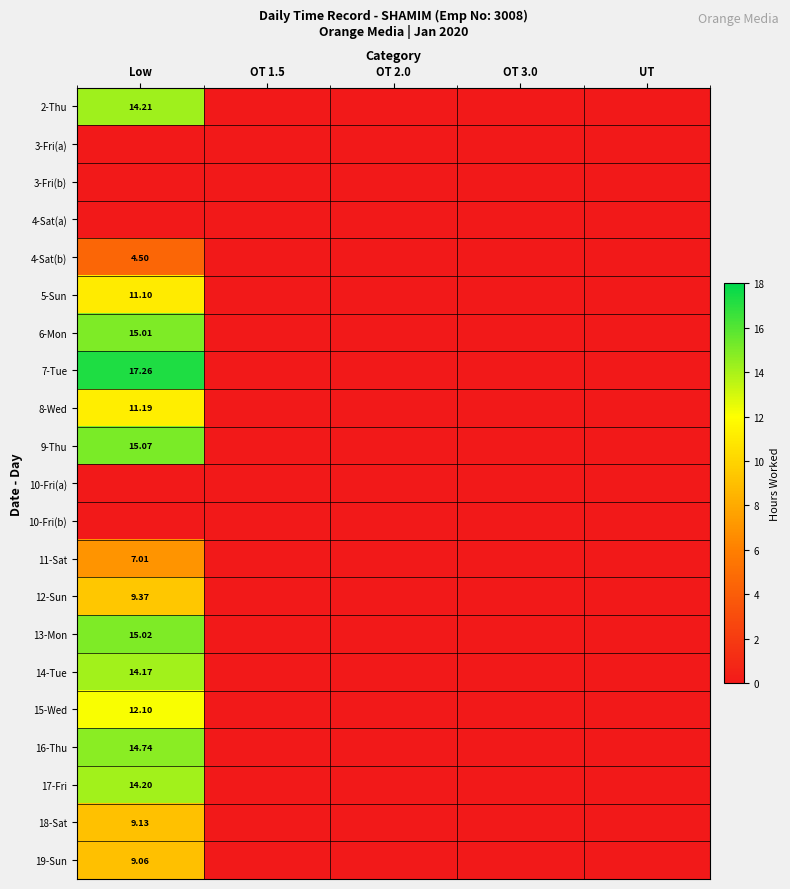

Rank the categories by 4-Sat(b) value from lowest to highest.

OT 1.5, OT 2.0, OT 3.0, UT, Low